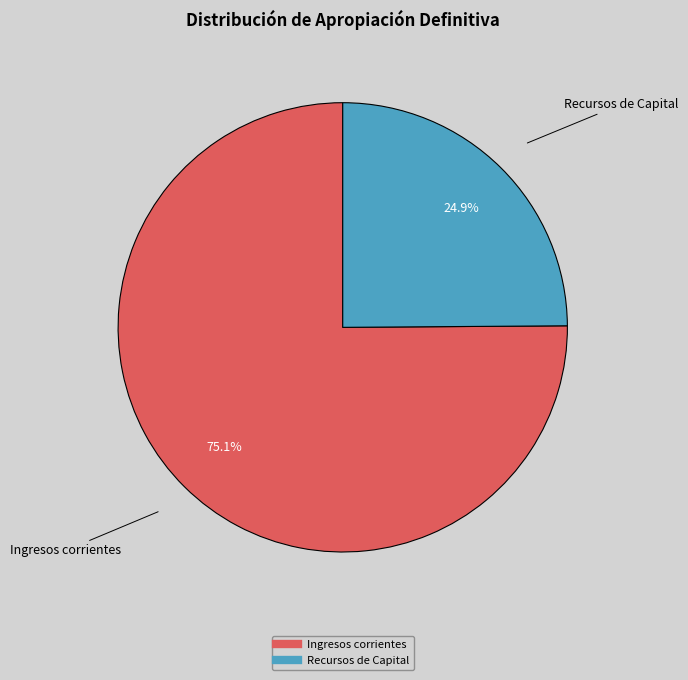

Approximately how many times larger is the value at Ingresos corrientes compared to Recursos de Capital?

3.0